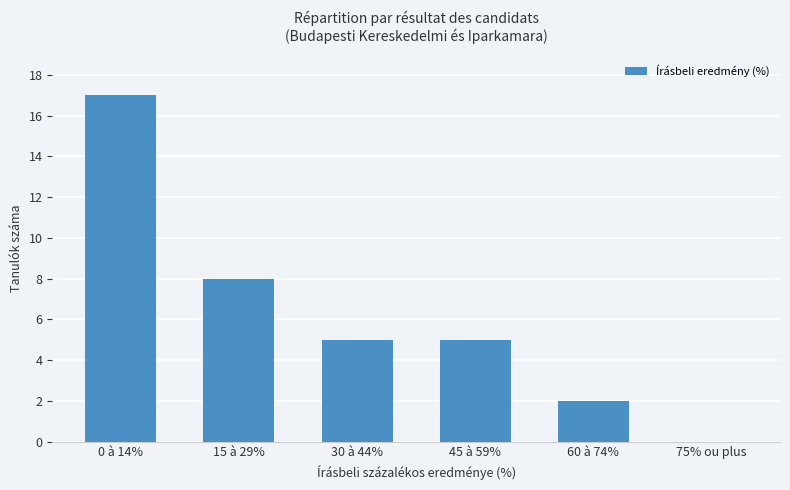

Reading left to right, list all the values displayed in this chart.

17	8	5	5	2	0